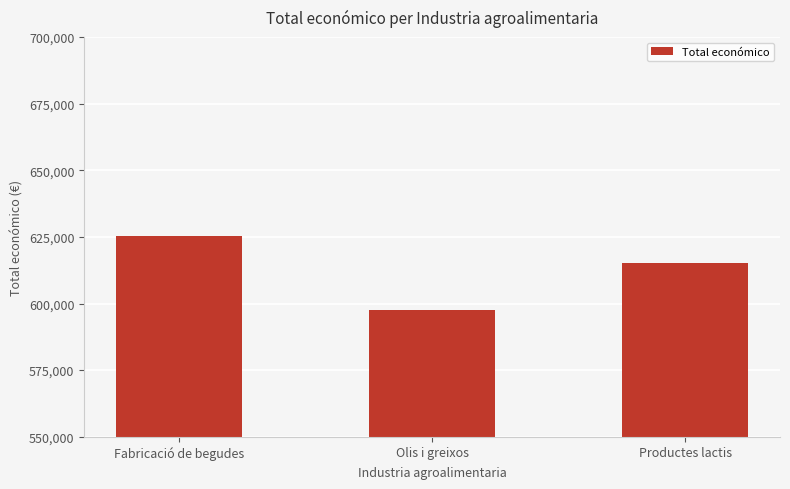

Rank the categories by value from highest to lowest.

Fabricació de begudes, Productes lactis, Olis i greixos